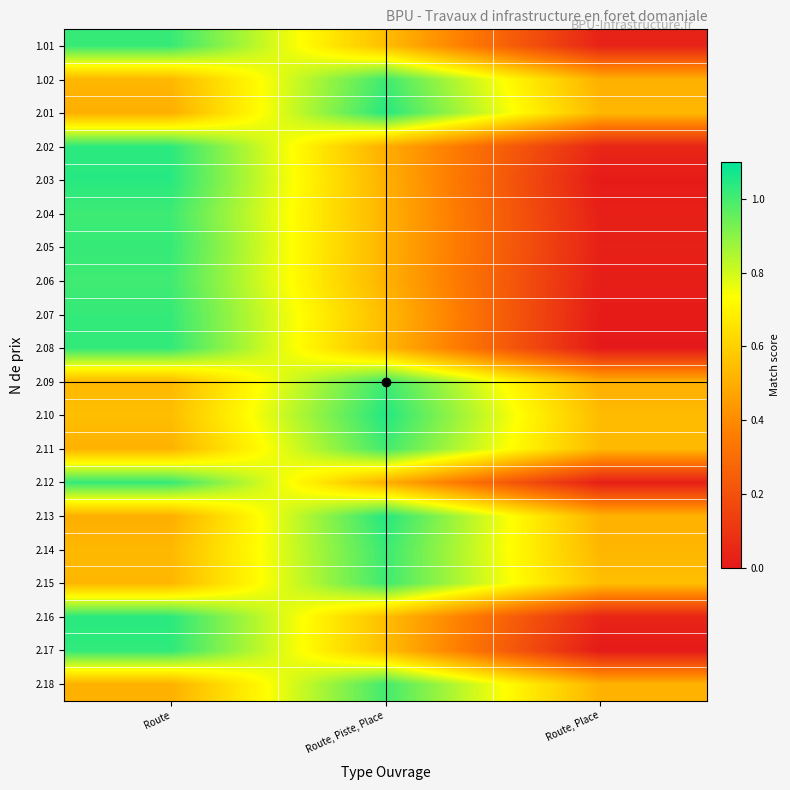

Reading left to right, extract all data points from this chart.

1.01: Route=1.0	Route, Piste, Place=0.5	Route, Place=0.0
1.02: Route=0.5	Route, Piste, Place=1.0	Route, Place=0.5
2.01: Route=0.5	Route, Piste, Place=1.0	Route, Place=0.5
2.02: Route=1.0	Route, Piste, Place=0.5	Route, Place=0.0
2.03: Route=1.0	Route, Piste, Place=0.5	Route, Place=0.0
2.04: Route=1.0	Route, Piste, Place=0.5	Route, Place=0.0
2.05: Route=1.0	Route, Piste, Place=0.5	Route, Place=0.0
2.06: Route=1.0	Route, Piste, Place=0.5	Route, Place=0.0
2.07: Route=1.0	Route, Piste, Place=0.5	Route, Place=0.0
2.08: Route=1.0	Route, Piste, Place=0.5	Route, Place=0.0
2.09: Route=0.5	Route, Piste, Place=1.0	Route, Place=0.5
2.10: Route=0.5	Route, Piste, Place=1.0	Route, Place=0.5
2.11: Route=0.5	Route, Piste, Place=1.0	Route, Place=0.5
2.12: Route=1.0	Route, Piste, Place=0.5	Route, Place=0.0
2.13: Route=0.5	Route, Piste, Place=1.0	Route, Place=0.5
2.14: Route=0.5	Route, Piste, Place=1.0	Route, Place=0.5
2.15: Route=0.5	Route, Piste, Place=1.0	Route, Place=0.5
2.16: Route=1.0	Route, Piste, Place=0.5	Route, Place=0.0
2.17: Route=1.0	Route, Piste, Place=0.5	Route, Place=0.0
2.18: Route=0.5	Route, Piste, Place=1.0	Route, Place=0.5